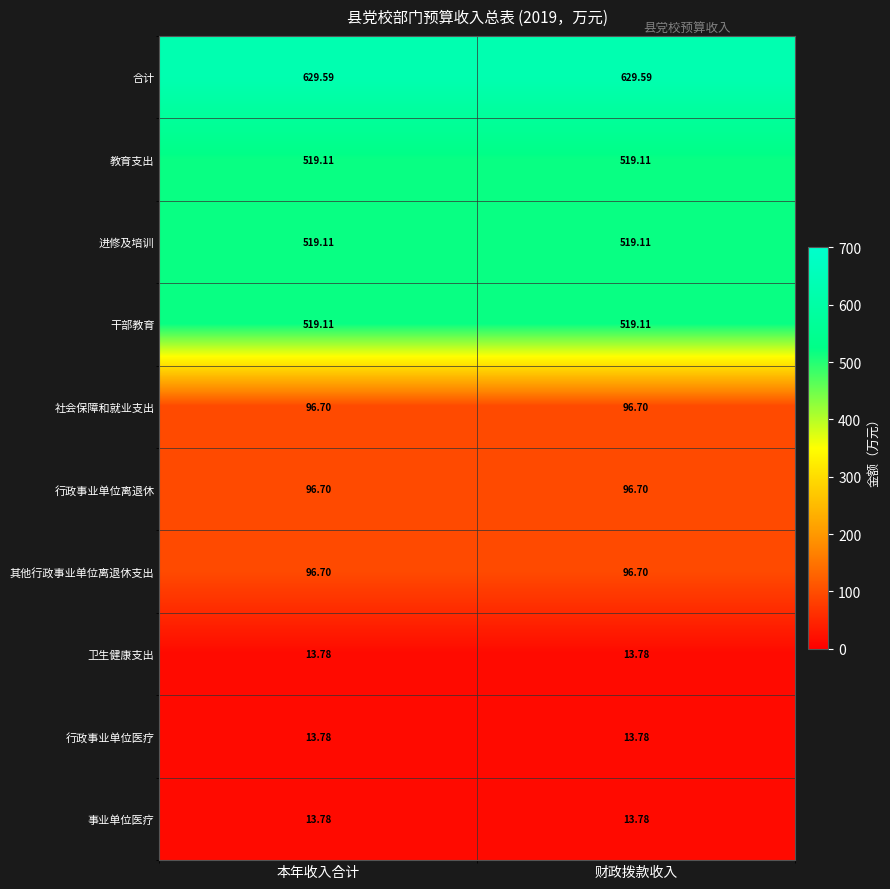

Is the value of 其他行政事业单位离退休支出 at 财政拨款收入 greater than the value of 卫生健康支出 at 财政拨款收入?

Yes